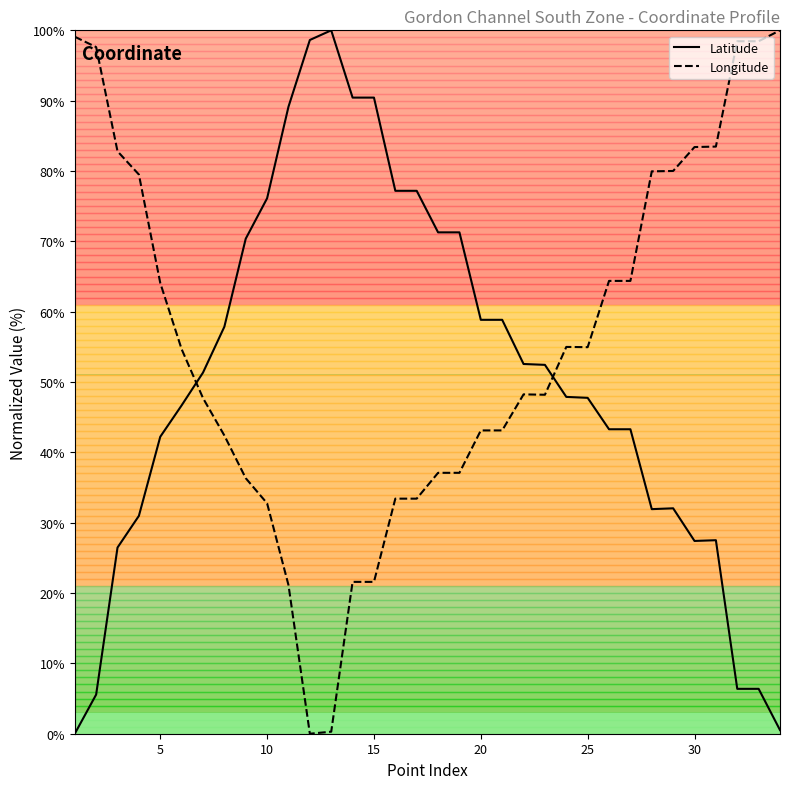

What is the sum of all Latitude values?

1710.3